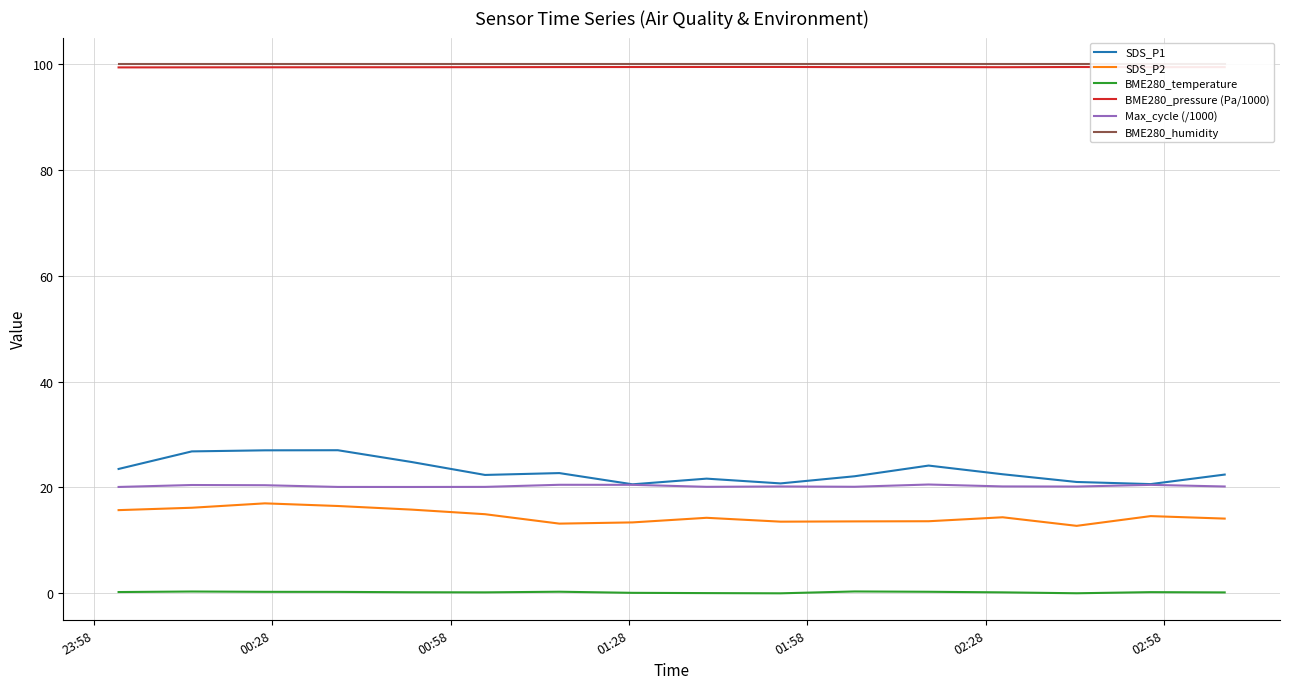

Reading left to right, transcribe all the data shown in this chart.

SDS_P1: 23.5	26.8	27.0	27.0	24.8	22.4	22.7	20.6	21.6	20.8	22.1	24.1	22.5	21.0	20.6	22.4
SDS_P2: 15.7	16.1	17.0	16.5	15.8	14.9	13.2	13.4	14.2	13.5	13.6	13.6	14.3	12.7	14.6	14.1
BME280_temperature: 0.2	0.3	0.3	0.2	0.2	0.2	0.3	0.1	0.0	-0.0	0.3	0.3	0.2	-0.0	0.2	0.1
BME280_pressure (Pa/1000): 99.4	99.4	99.4	99.4	99.4	99.4	99.4	99.4	99.4	99.4	99.4	99.4	99.4	99.4	99.4	99.4
Max_cycle (/1000): 20.1	20.4	20.4	20.1	20.1	20.1	20.5	20.5	20.1	20.2	20.1	20.5	20.2	20.2	20.5	20.2
BME280_humidity: 100.0	100.0	100.0	100.0	100.0	100.0	100.0	100.0	100.0	100.0	100.0	100.0	100.0	100.0	100.0	100.0